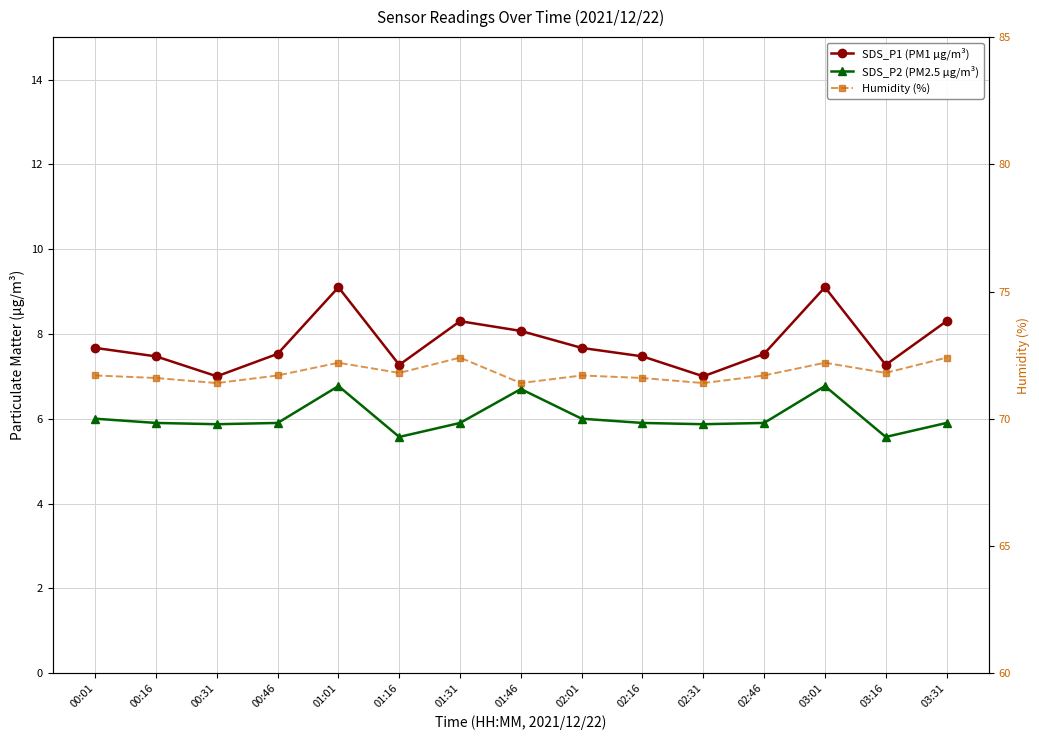

Where is the first local maximum for Humidity (%)?

01:01